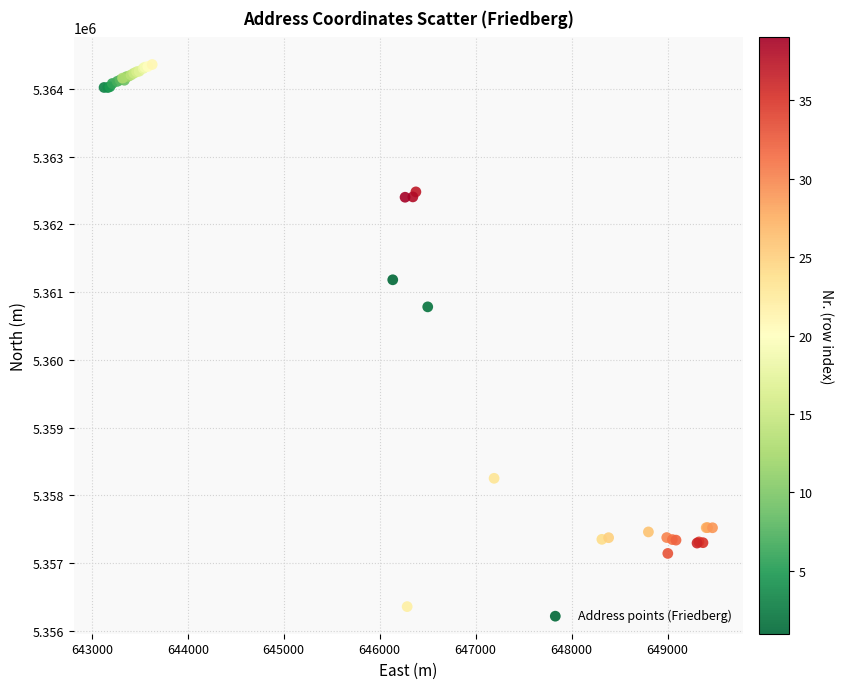

What Y value in the scatter plot is closest to 5360358?

5360782.1